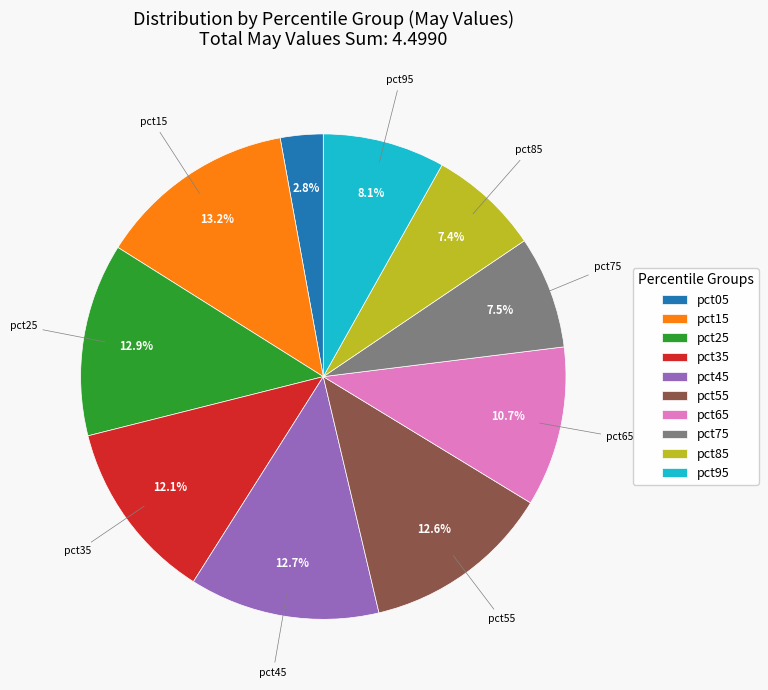

To the nearest percent, what portion does pct15 represent?

13%